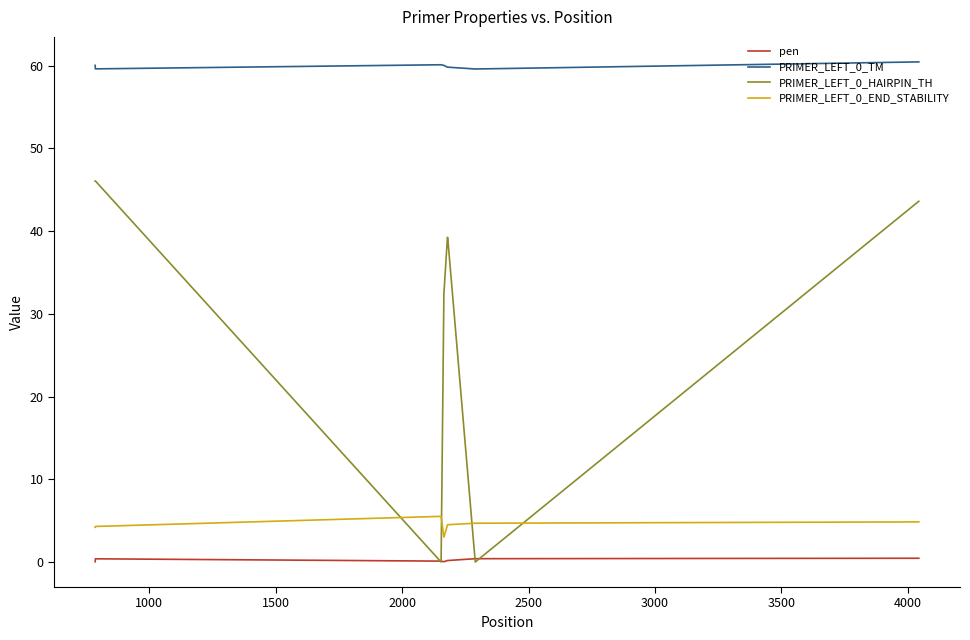

True or false: pen and PRIMER_LEFT_0_TM intersect in this chart.

False